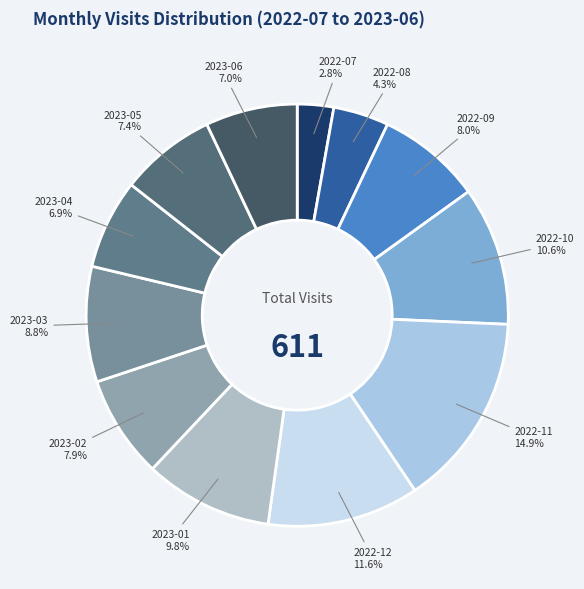

What is the total percentage of 2023-03 and 2022-08?

13.1%